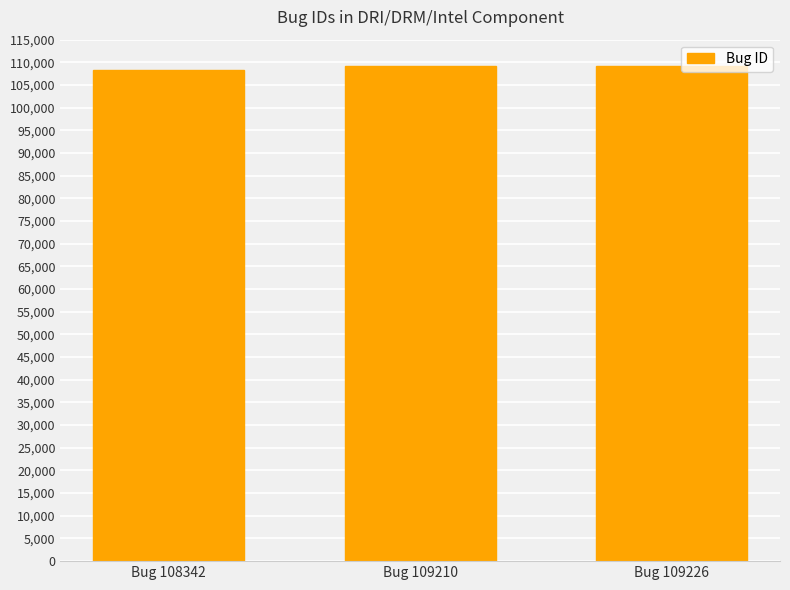

What is the smallest value displayed?

108342